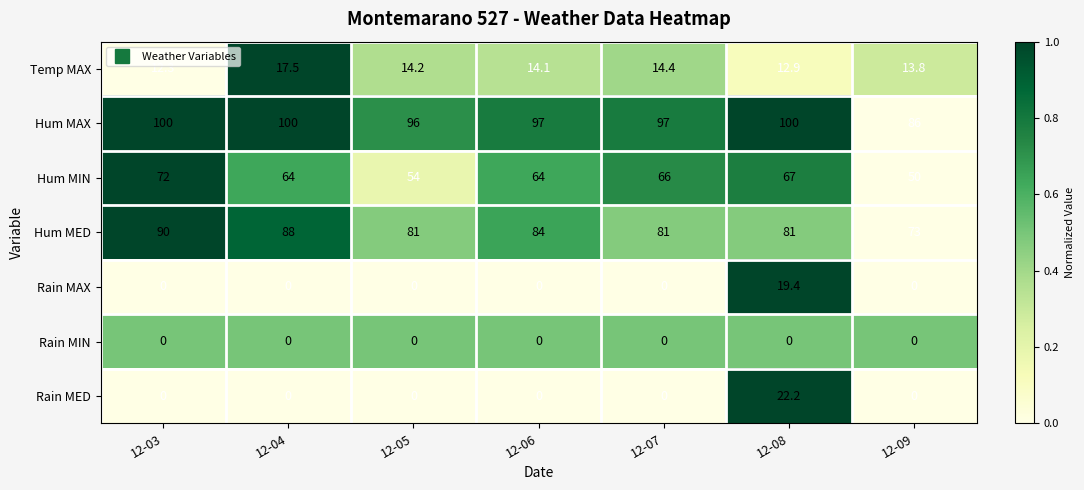

What is the total value across all series at 12-09?

222.8